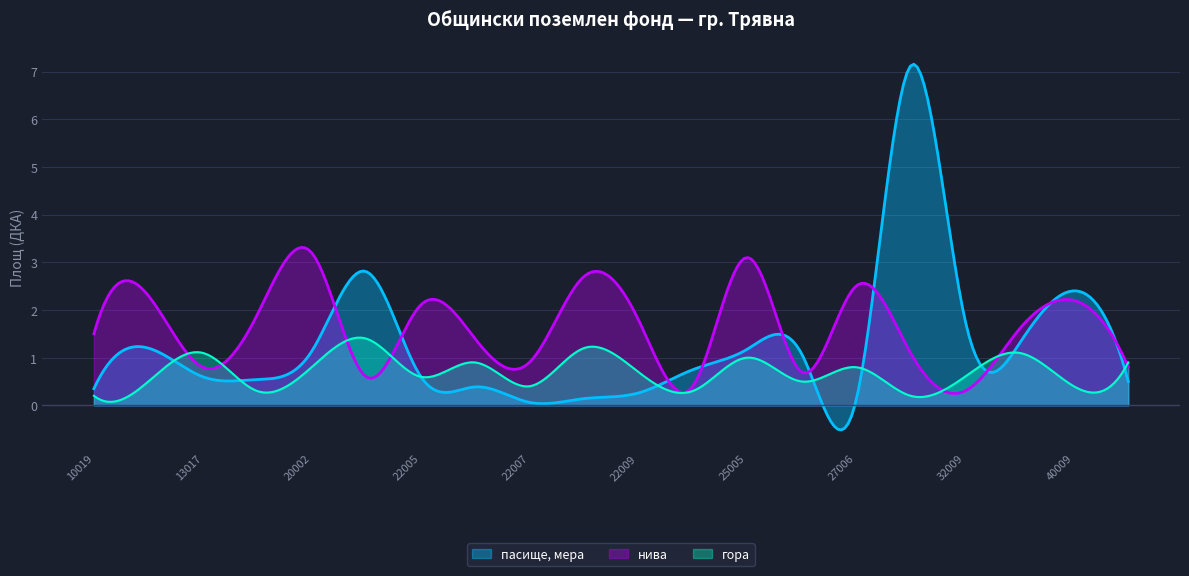

Which series has the largest total across all categories?

нива